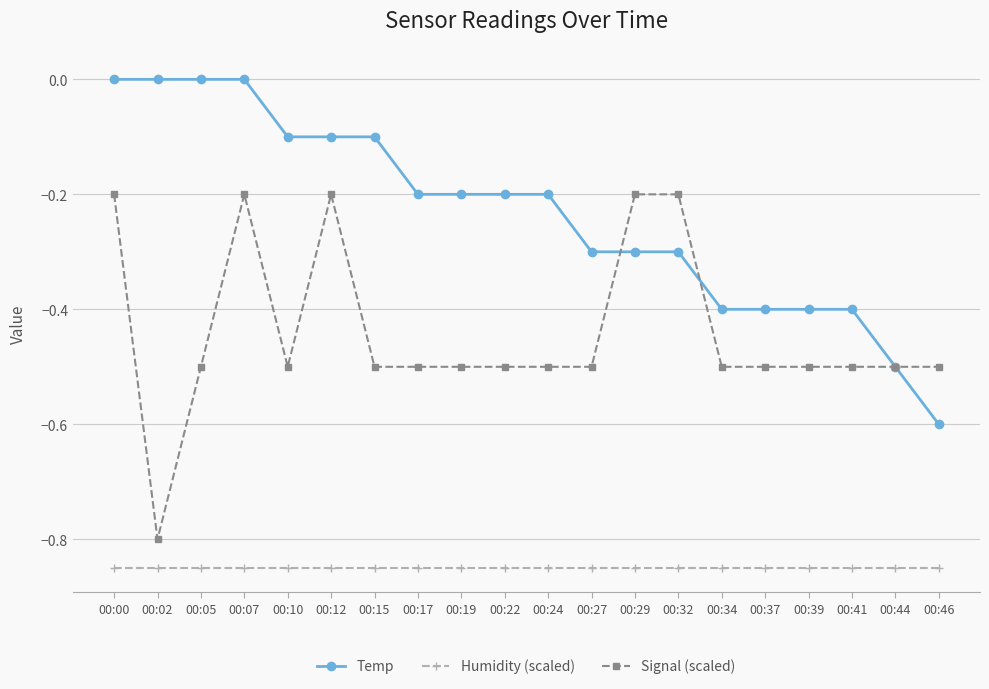

After their last crossing, which series has the higher values: Signal (scaled) or Temp?

Signal (scaled)